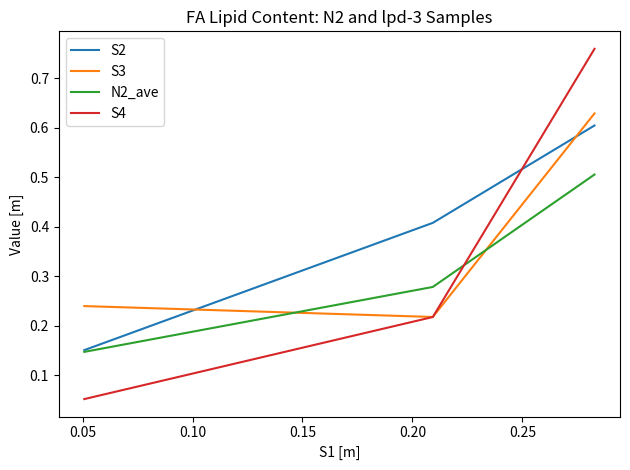

What is the maximum value for S4?

0.8